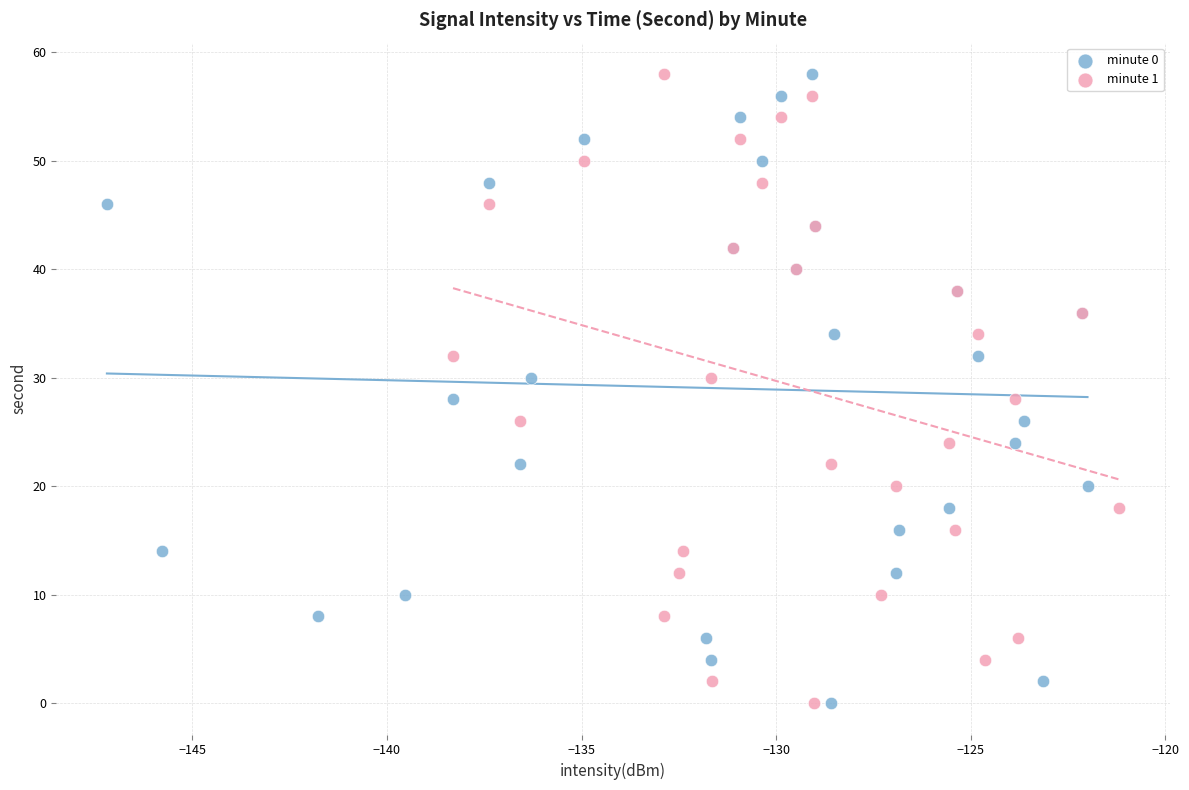

What are all the series names shown in the legend?

minute 0, minute 1